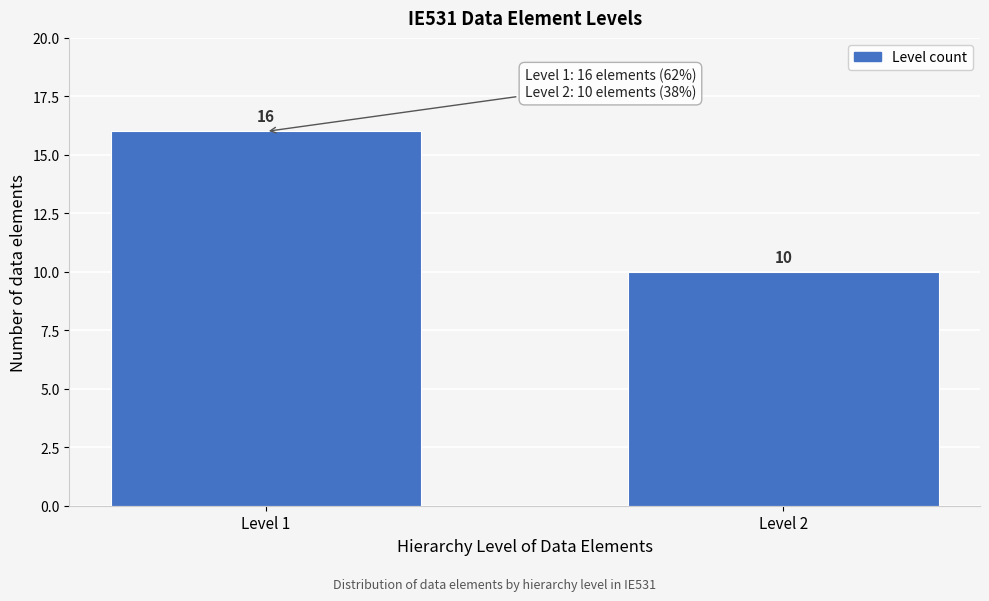

Reading left to right, what are all the values shown in this chart?

16	10